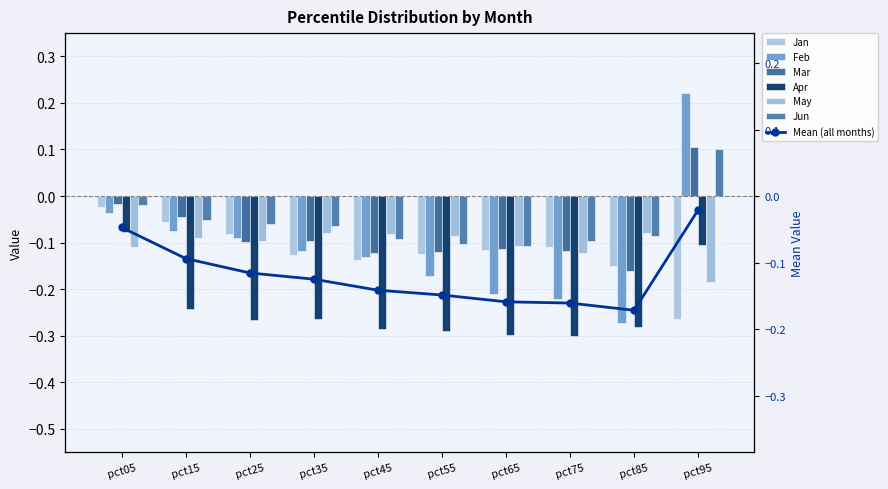

Reading right to left, what are all the values shown in this chart?

Jan: pct95=-0.3	pct85=-0.2	pct75=-0.1	pct65=-0.1	pct55=-0.1	pct45=-0.1	pct35=-0.1	pct25=-0.1	pct15=-0.1	pct05=-0.0
Feb: pct95=0.2	pct85=-0.3	pct75=-0.2	pct65=-0.2	pct55=-0.2	pct45=-0.1	pct35=-0.1	pct25=-0.1	pct15=-0.1	pct05=-0.0
Mar: pct95=0.1	pct85=-0.2	pct75=-0.1	pct65=-0.1	pct55=-0.1	pct45=-0.1	pct35=-0.1	pct25=-0.1	pct15=-0.0	pct05=-0.0
Apr: pct95=-0.1	pct85=-0.3	pct75=-0.3	pct65=-0.3	pct55=-0.3	pct45=-0.3	pct35=-0.3	pct25=-0.3	pct15=-0.2	pct05=-0.1
May: pct95=-0.2	pct85=-0.1	pct75=-0.1	pct65=-0.1	pct55=-0.1	pct45=-0.1	pct35=-0.1	pct25=-0.1	pct15=-0.1	pct05=-0.1
Jun: pct95=0.1	pct85=-0.1	pct75=-0.1	pct65=-0.1	pct55=-0.1	pct45=-0.1	pct35=-0.1	pct25=-0.1	pct15=-0.1	pct05=-0.0